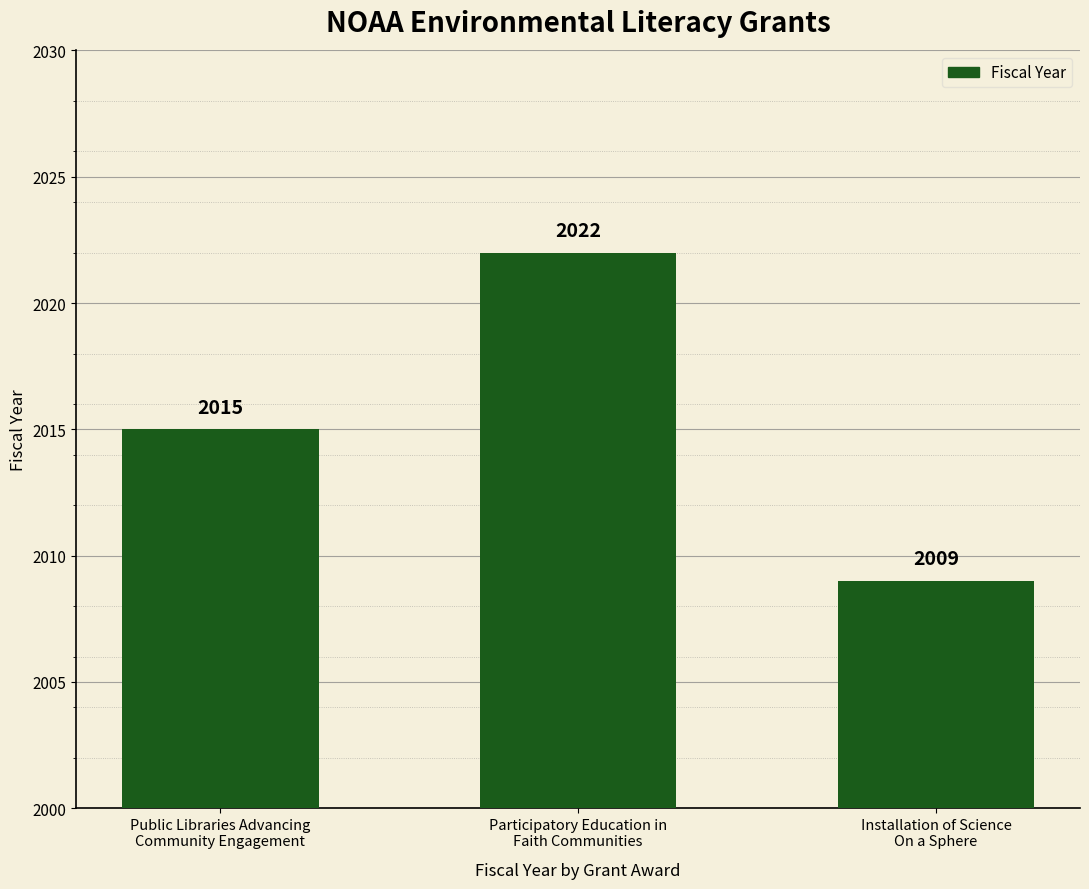

How many data points are less than 2015?

1